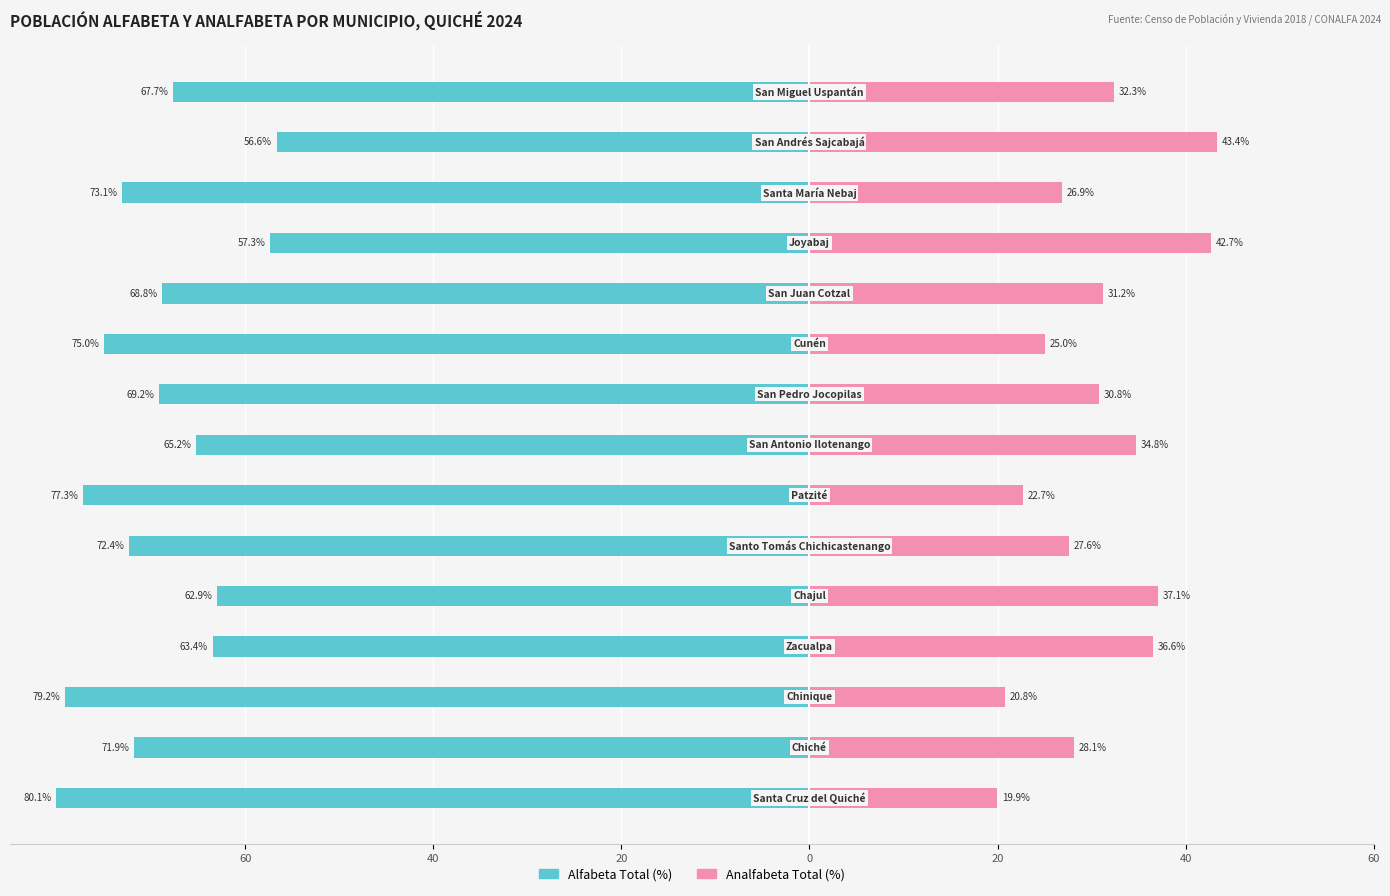

True or false: Analfabeta Total (%) has a value of 9.5 at 9.

False